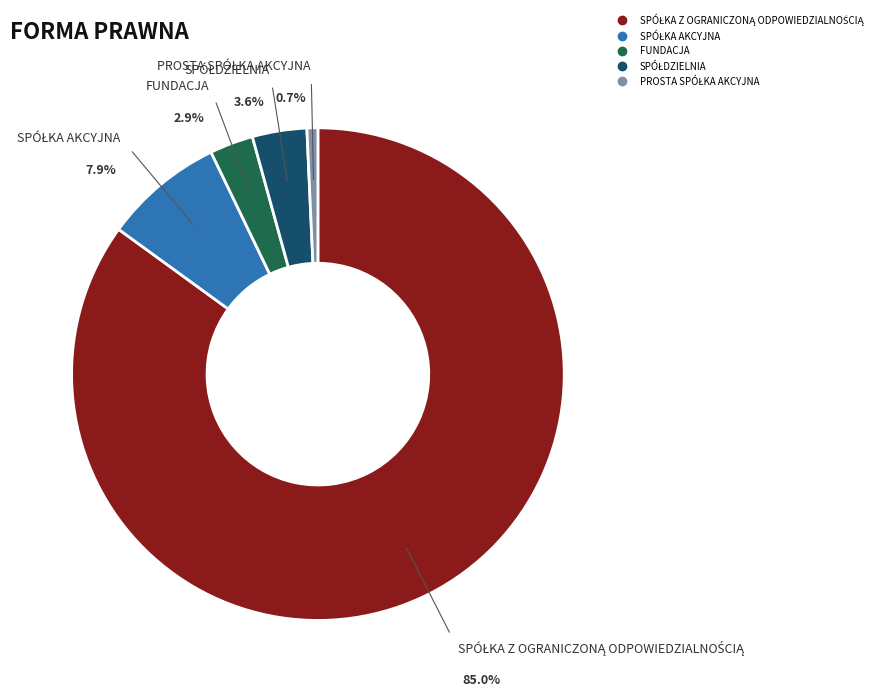

Is there any slice that represents more than half of the pie?

Yes